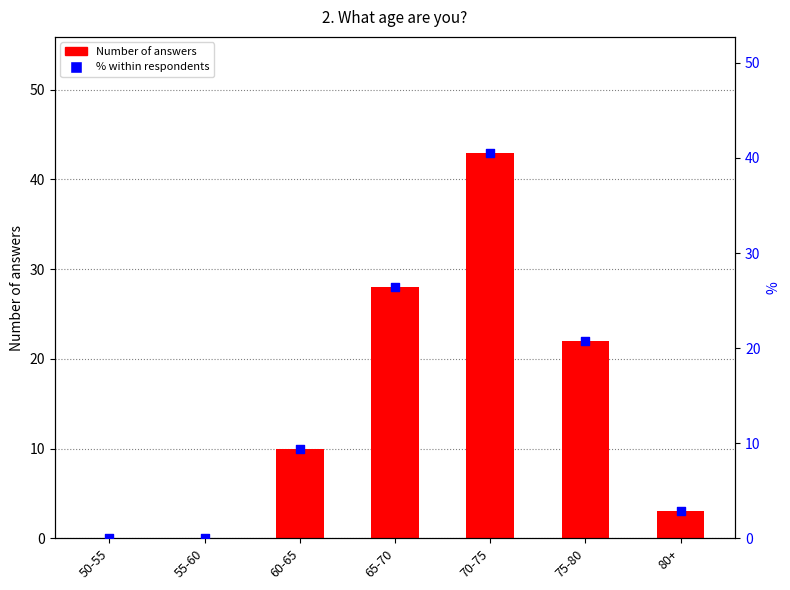

Is the value of % within respondents at 75-80 greater than the value of Number of answers at 55-60?

Yes